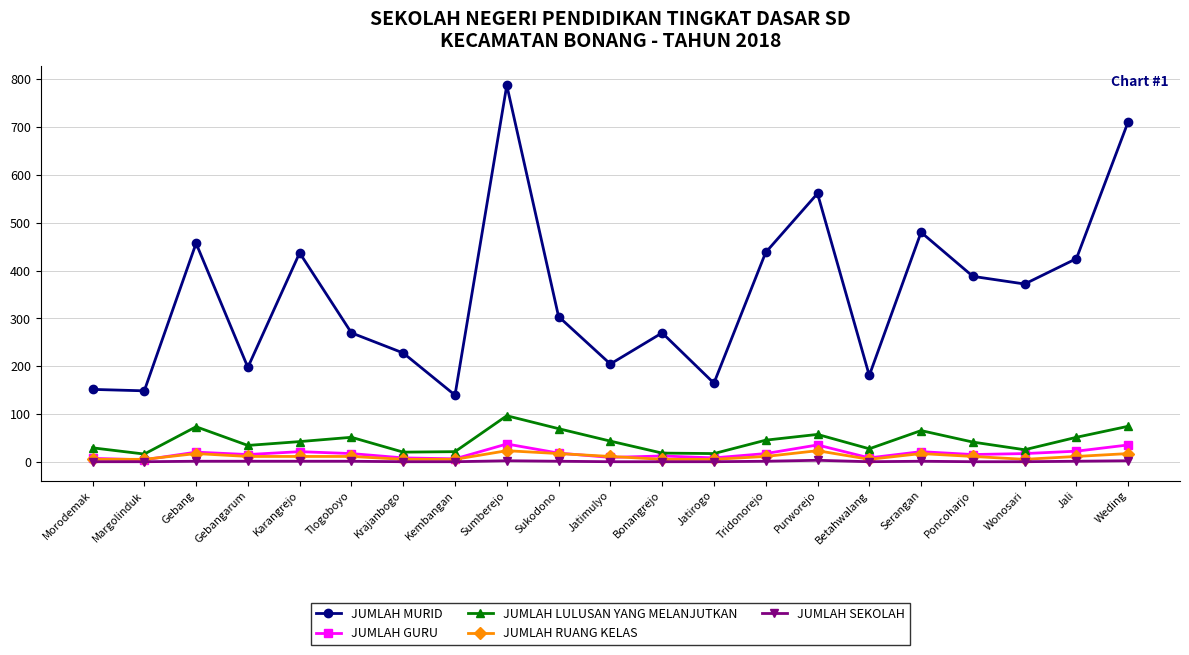

What is the minimum value shown in the chart?

1